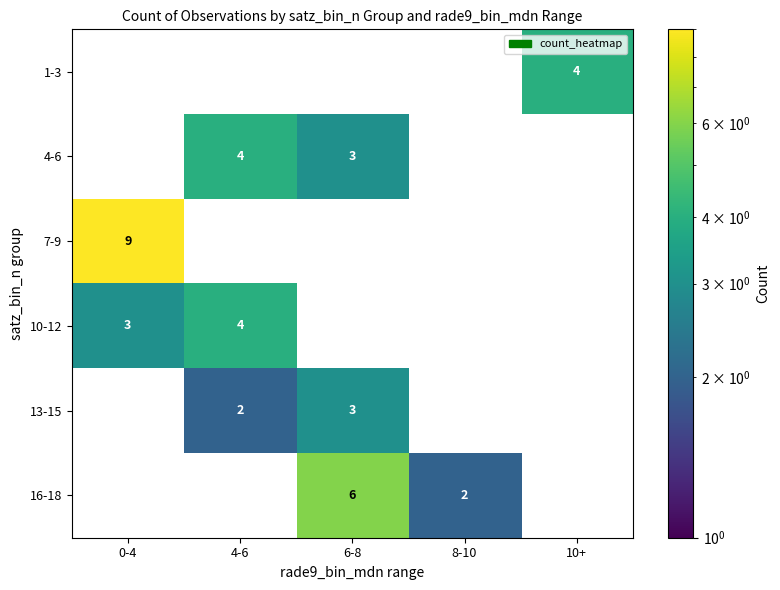

The value of 1-3 at 4-6 is 0. True or false?

True